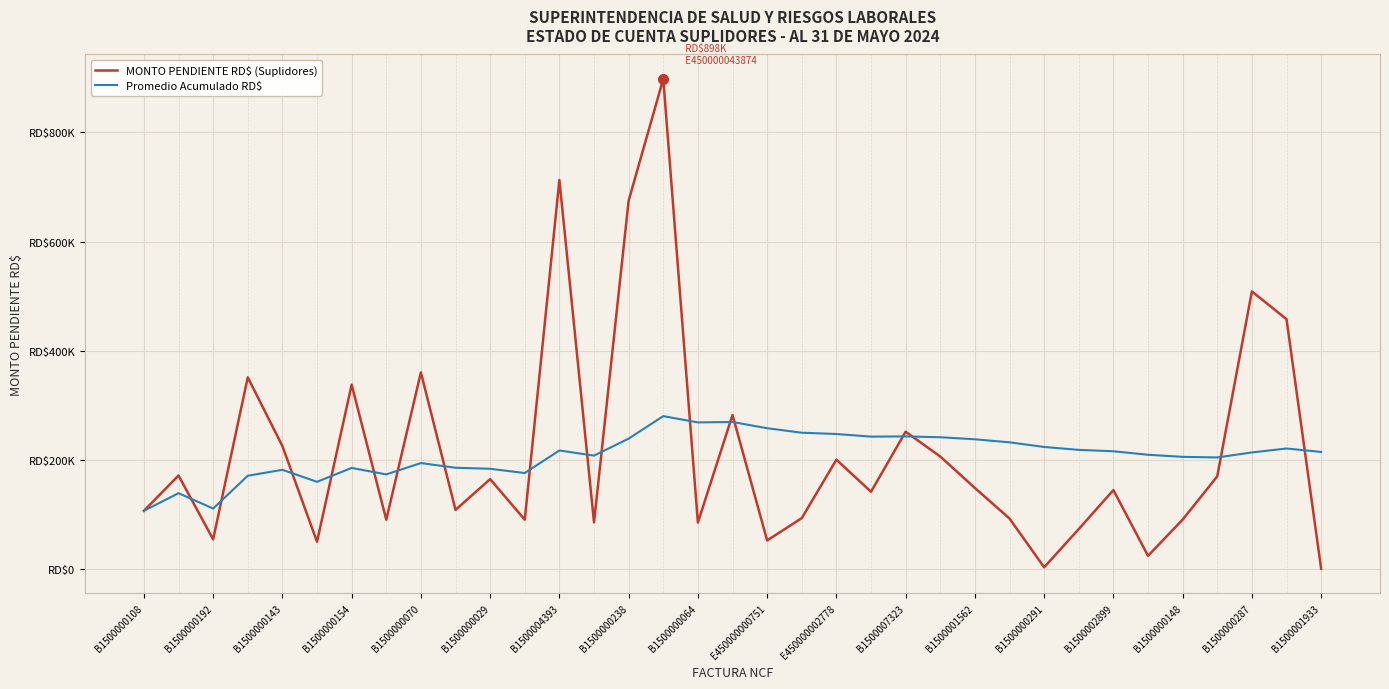

Does the chart display data point markers on the line(s)?

No